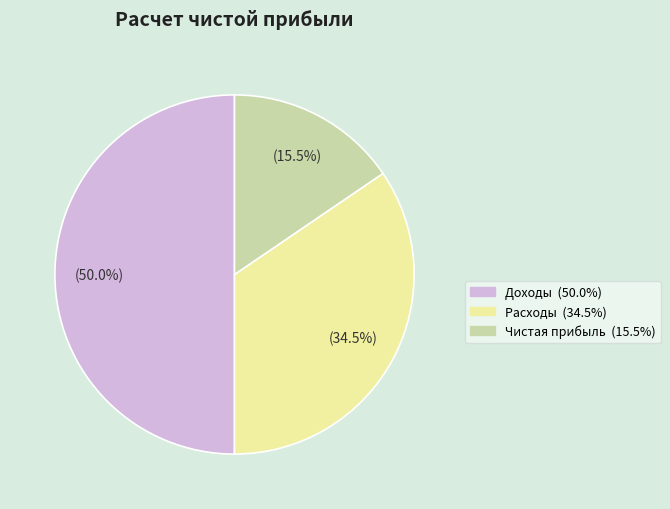

Is it true that Доходы is 50% of the pie?

True